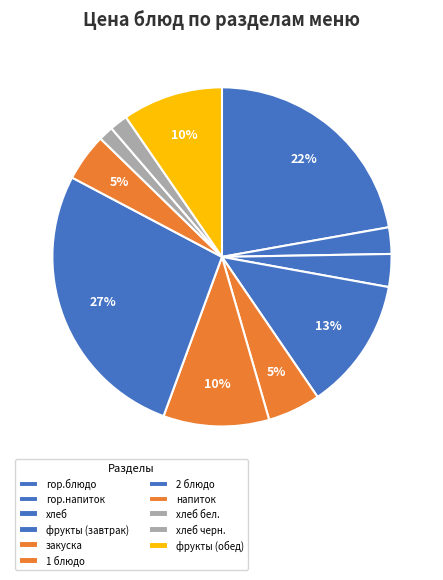

To the nearest percent, what is the combined percentage of гор.напиток and хлеб бел.?

4%